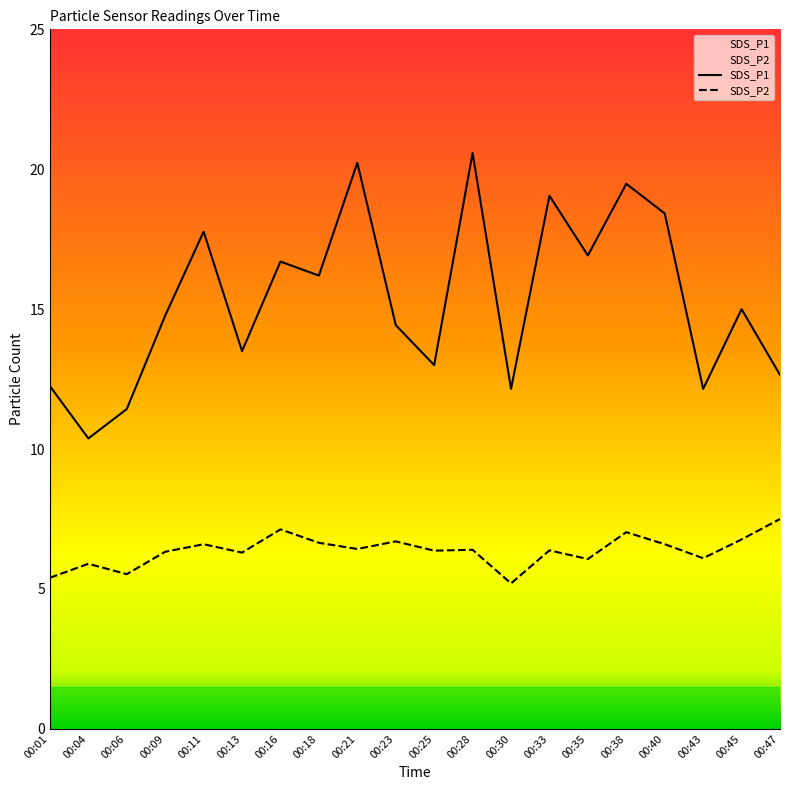

What is the average value of the SDS_P1 series?

15.4